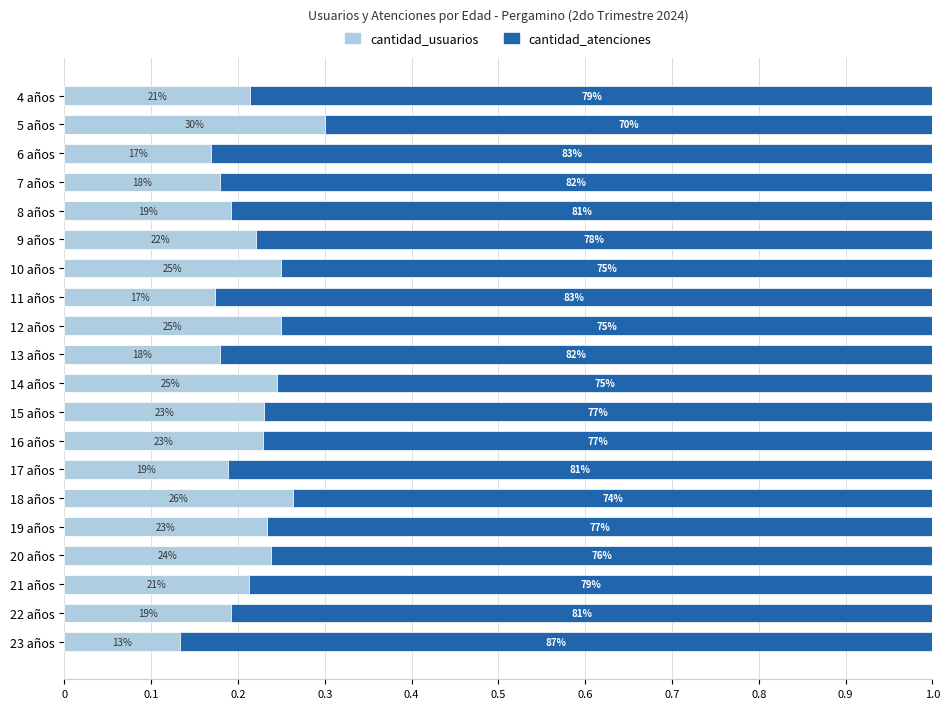

Which series has the largest range (max minus min)?

cantidad_usuarios